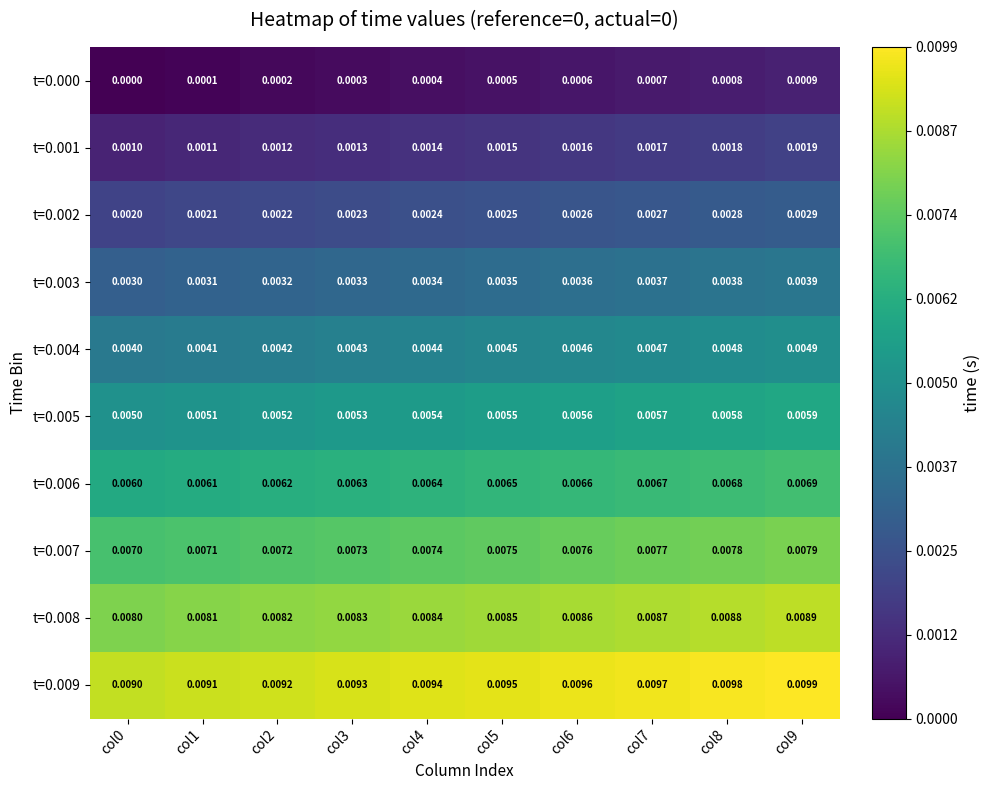

Is the value of t=0.004 at col6 greater than the value of t=0.002 at col5?

Yes